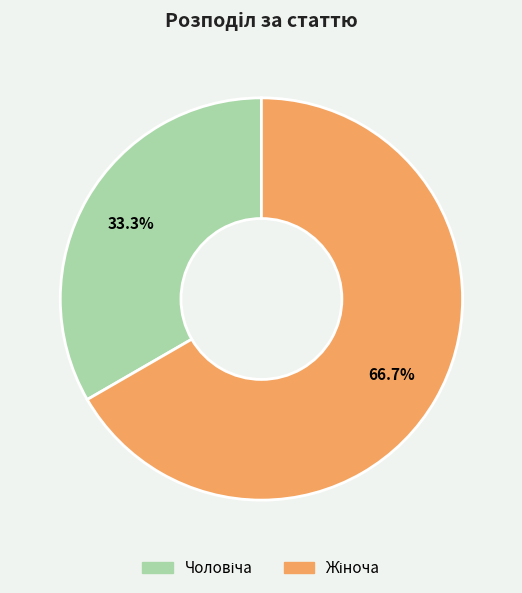

Is it true that Чоловіча is 48% of the pie?

False